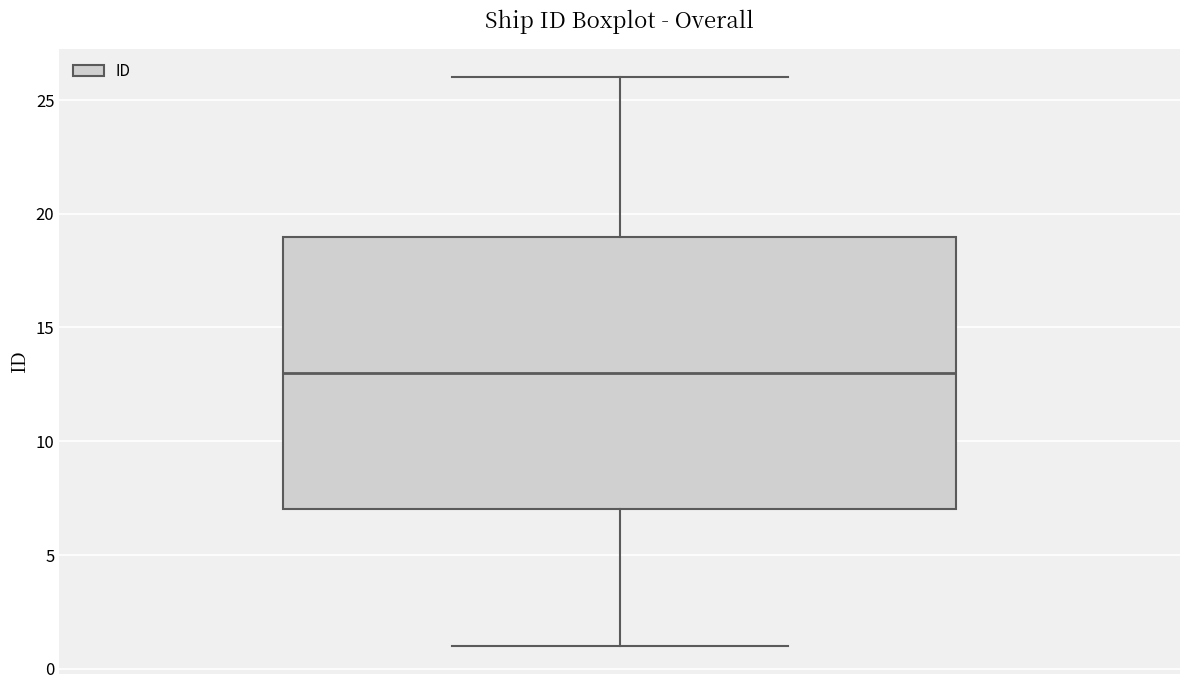

Read this box plot against the y-axis: the position of the median line, the range covered by the box, and the ends of both whiskers. The values are not printed on the chart, so give them approximately, as read against the axis.

median 13, box 7 to 19, whiskers 1 to 26